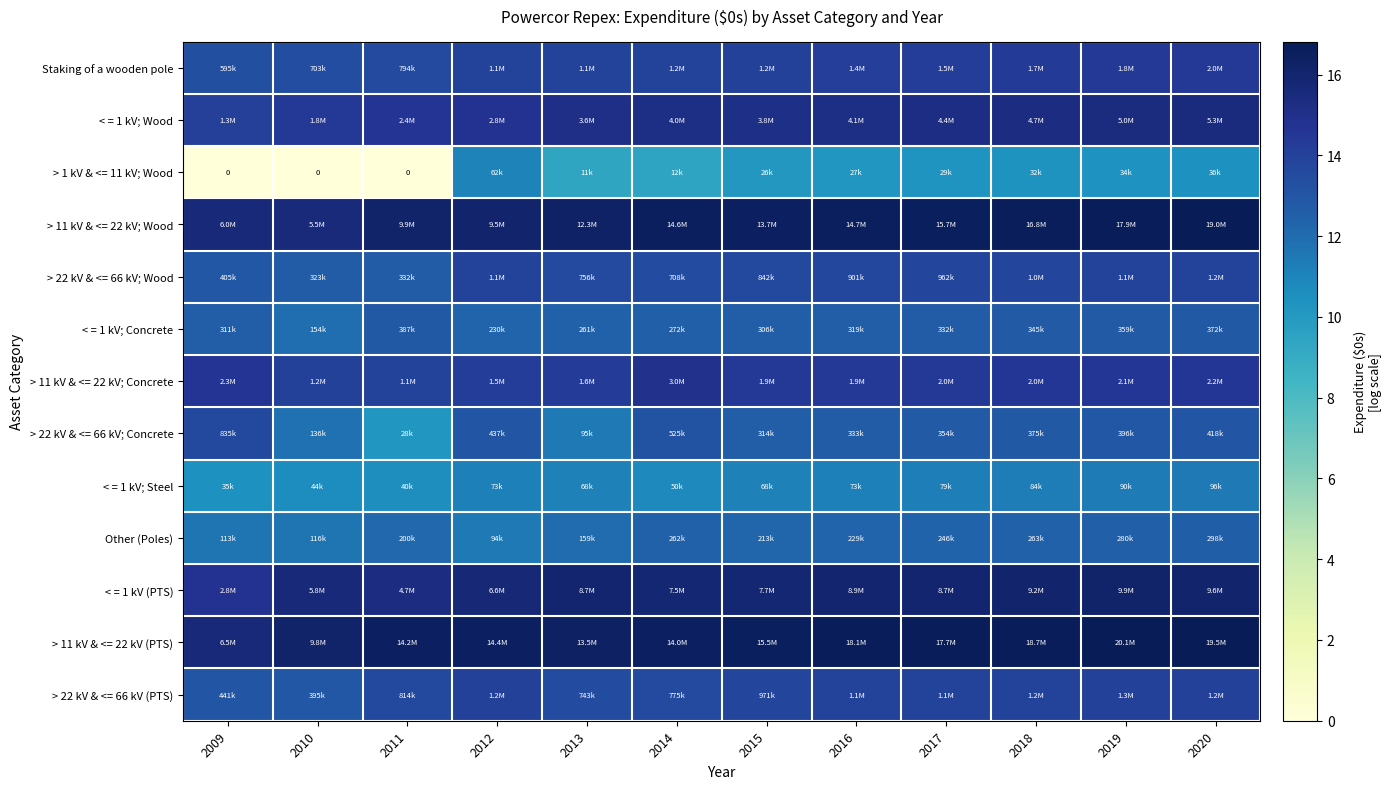

How many series are shown in this chart?

13